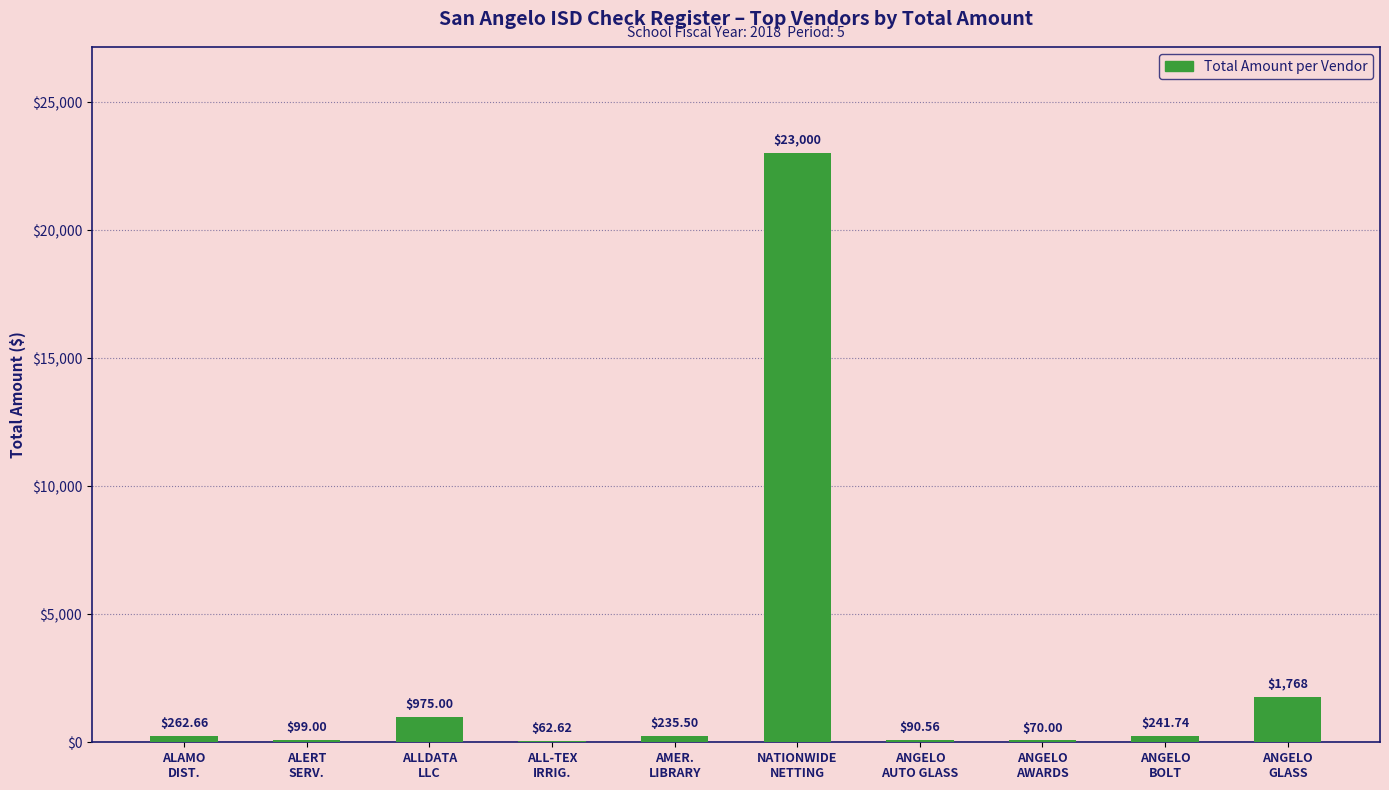

What is the sum of all values?

26805.4